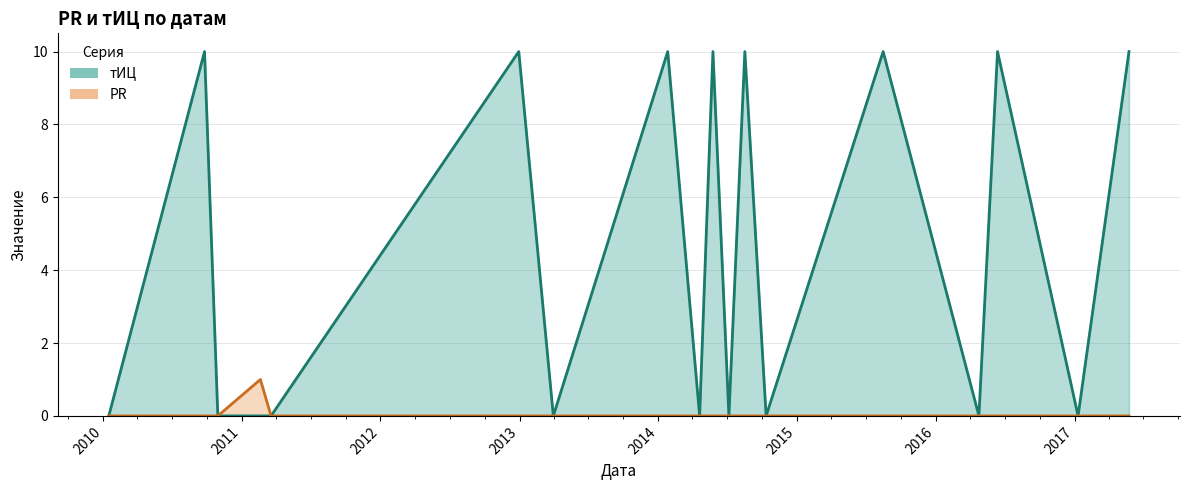

Rank the series at 2015-08-16 from lowest to highest value.

PR, тИЦ